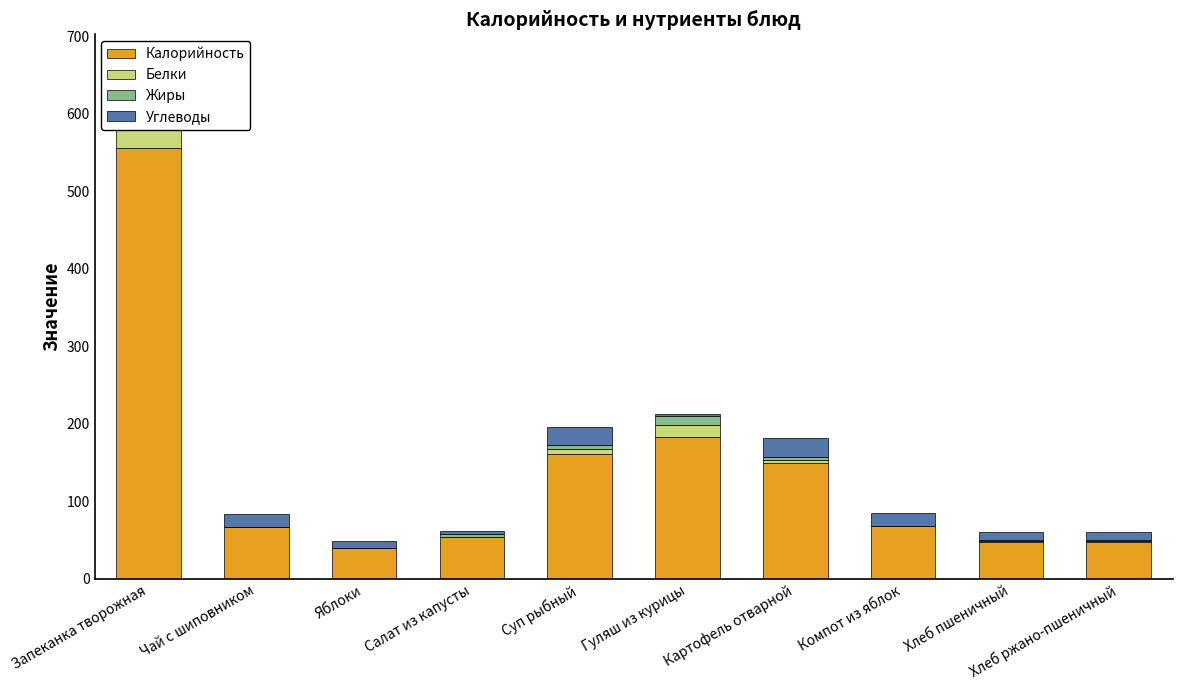

Does the chart contain any negative values?

No